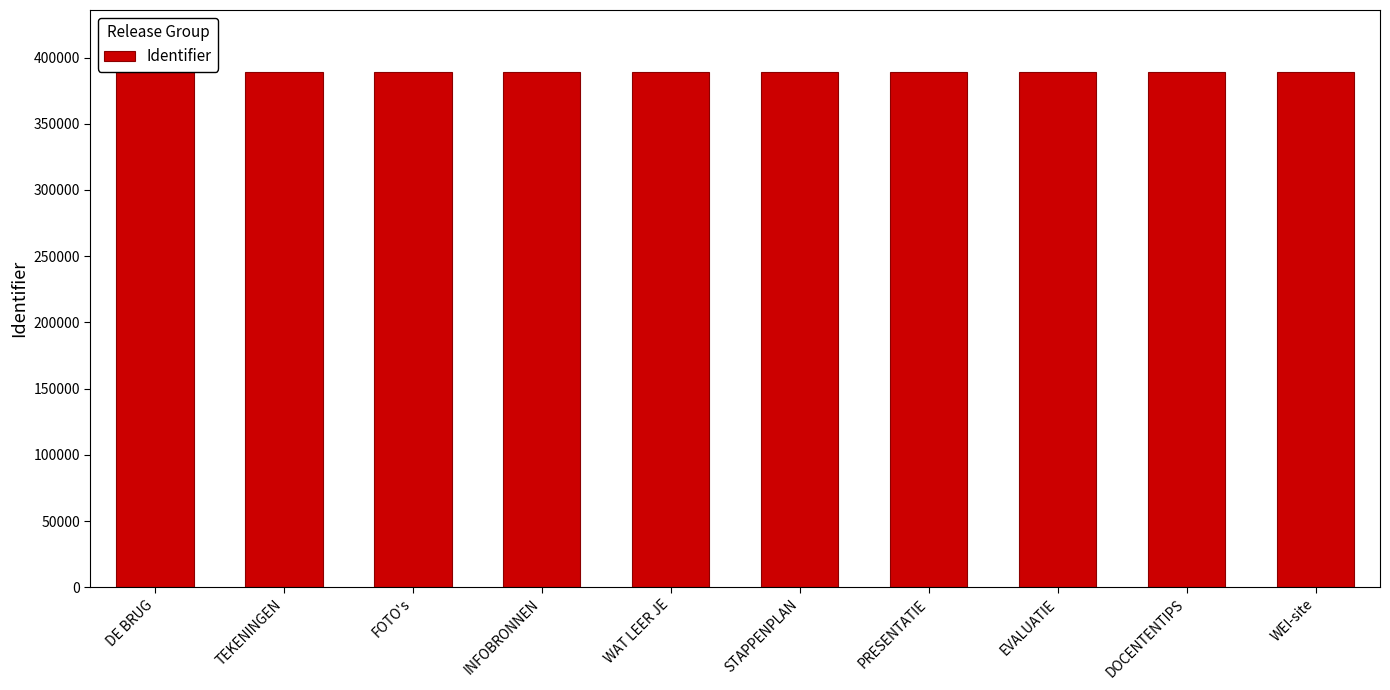

Approximately how many times larger is the value at PRESENTATIE compared to INFOBRONNEN?

1.0